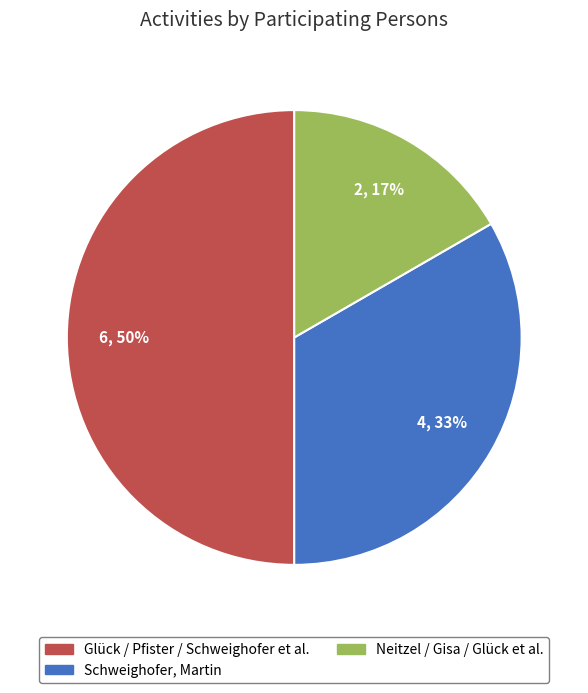

Rank the categories by value from lowest to highest.

Neitzel / Gisa / Glück et al., Schweighofer, Martin, Glück / Pfister / Schweighofer et al.